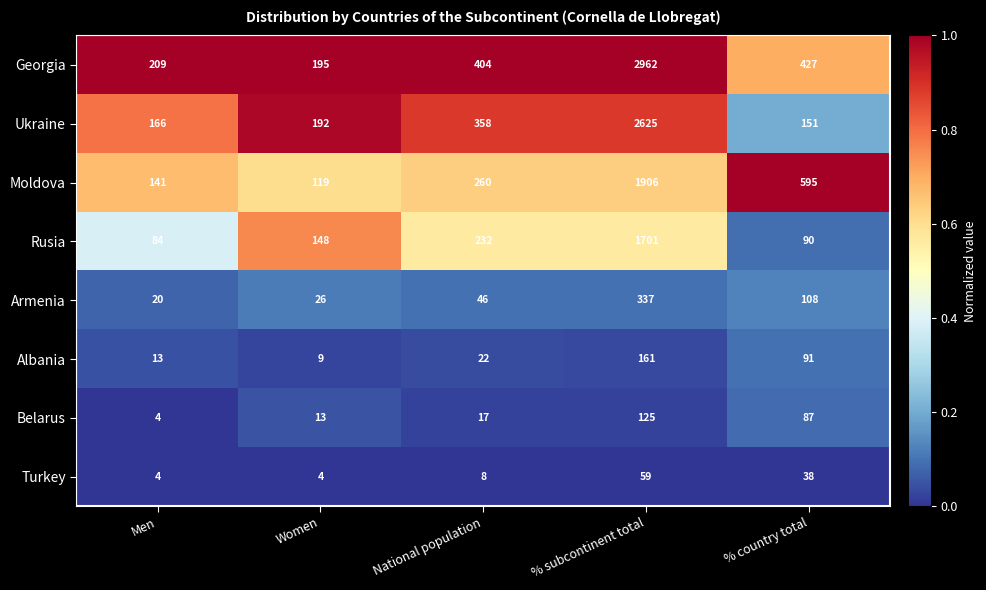

What is the spread (max minus min) of values at Men?

205